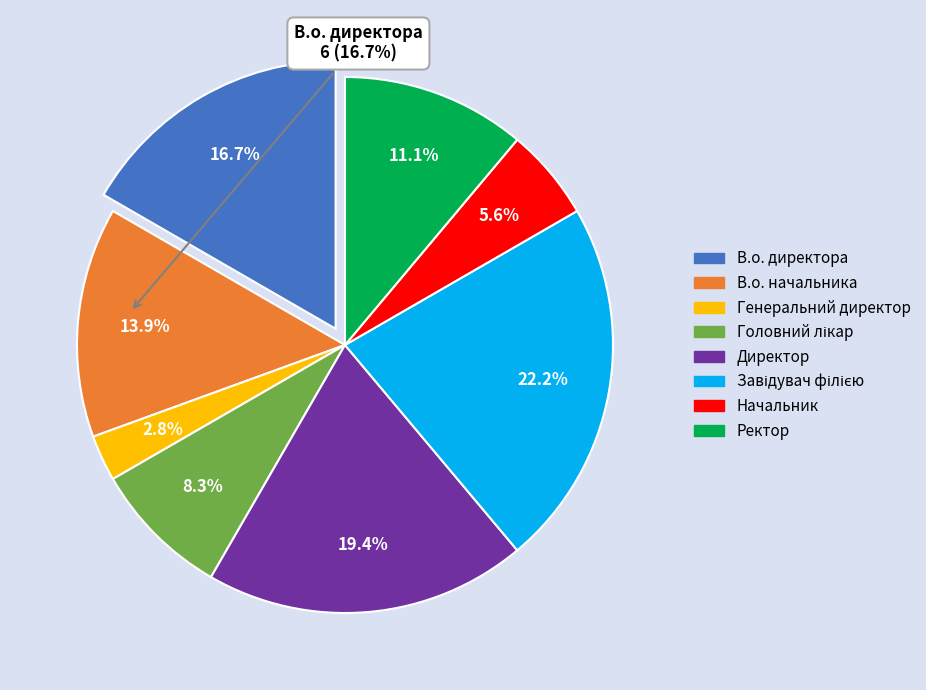

Count the number of slices in the pie.

8